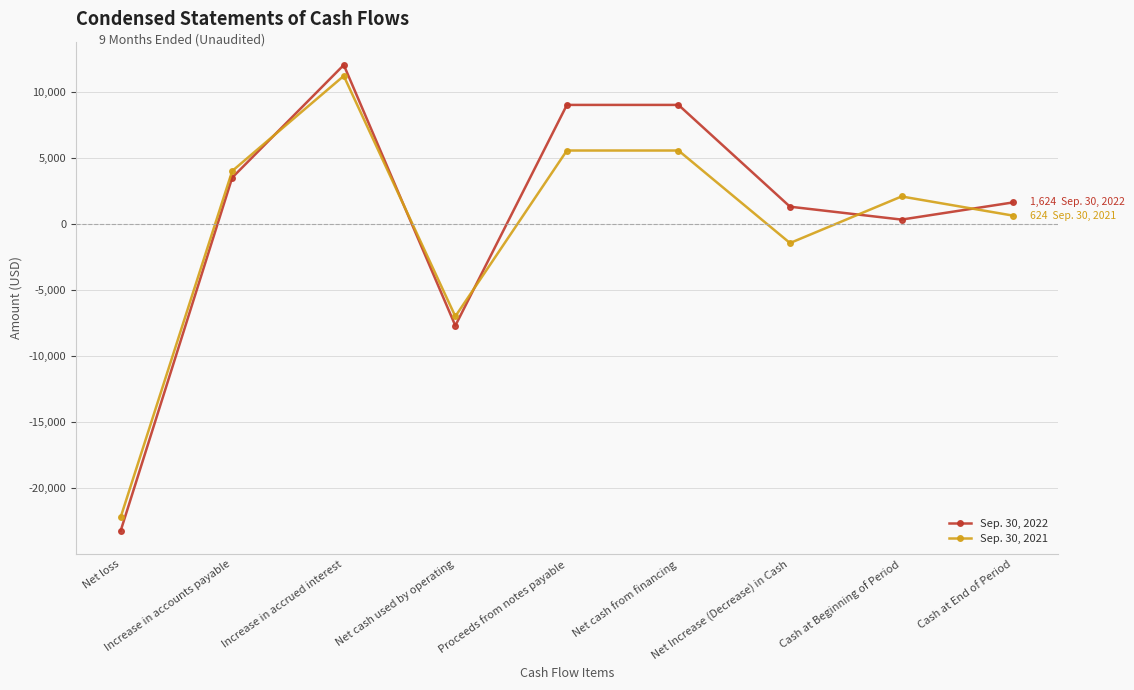

What is the minimum value shown in the chart?

-23222